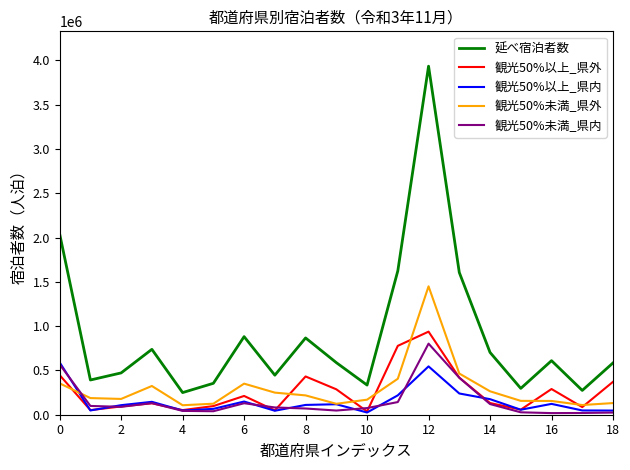

At how many categories does at least one series exceed 3718900?

1